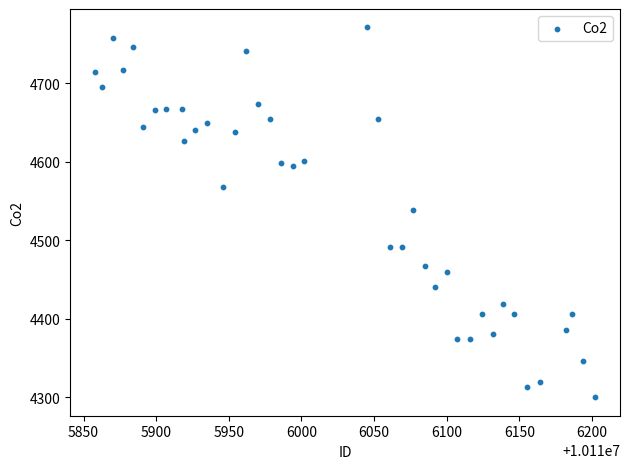

What is the range of Y values (max minus min)?

471